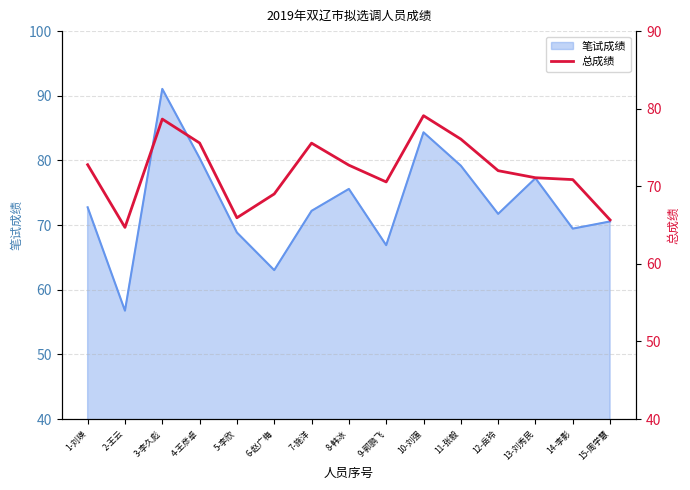

At which category does the chart reach its peak across all series?

10-刘强